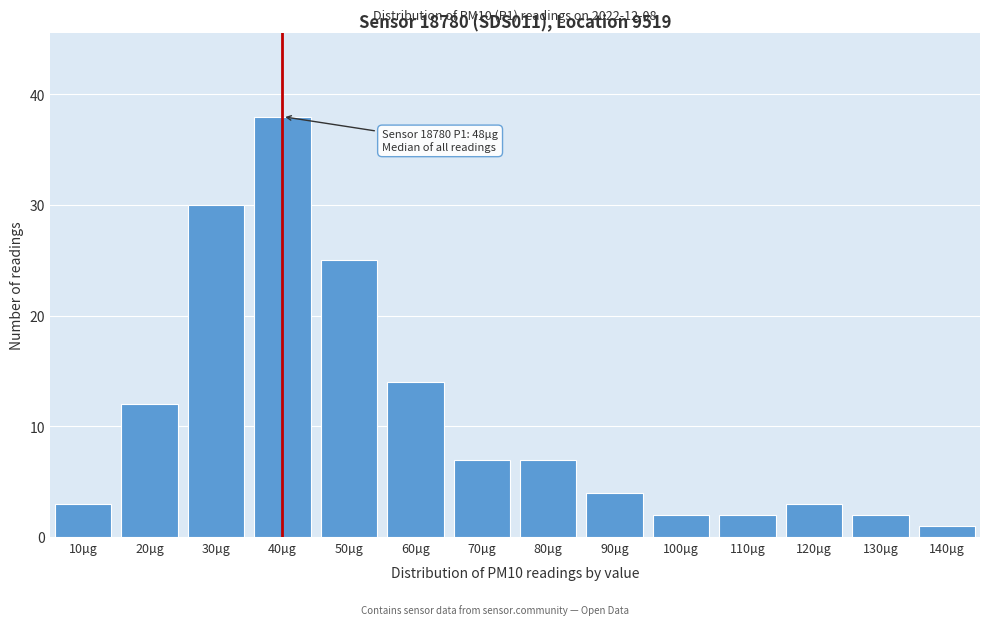

Reading left to right, list all the values displayed in this chart.

10µg=3	20µg=12	30µg=30	40µg=38	50µg=25	60µg=14	70µg=7	80µg=7	90µg=4	100µg=2	110µg=2	120µg=3	130µg=2	140µg=1